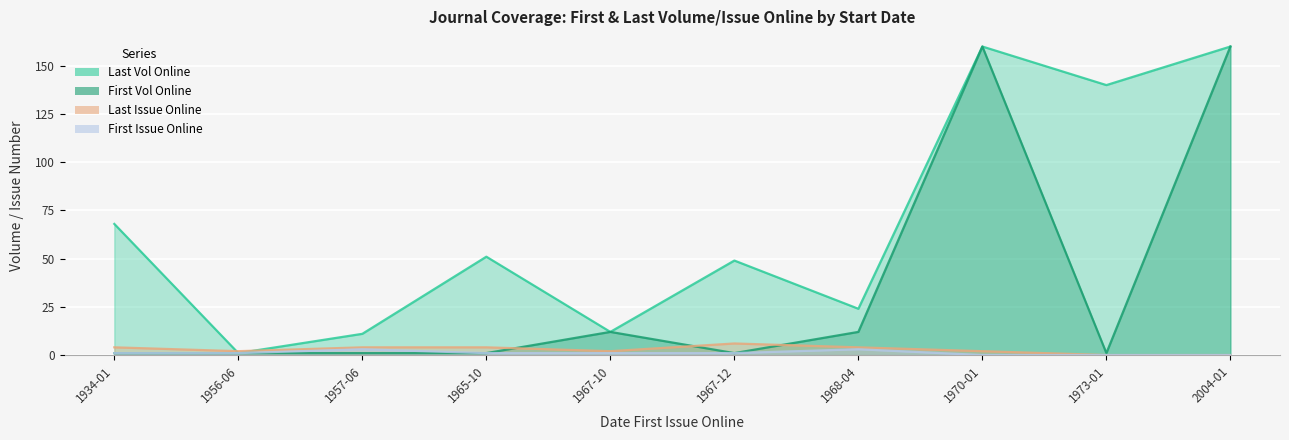

What position from the right is 2004-01?

1